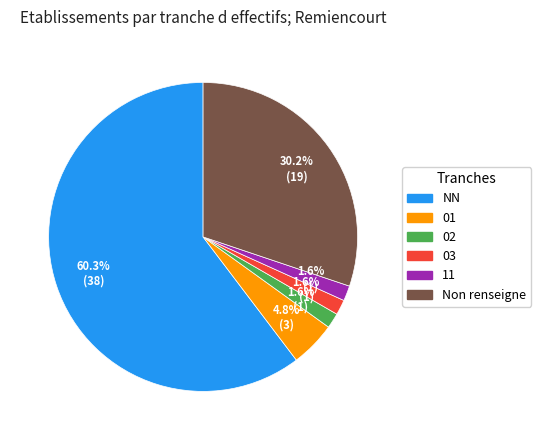

How many segments does this pie chart have?

6